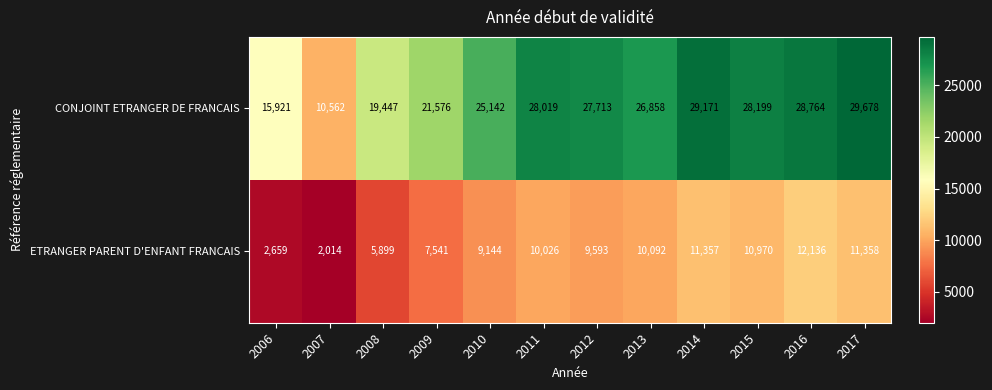

What is the sum of the CONJOINT ETRANGER DE FRANCAIS values at 2007 and 2006?

26483